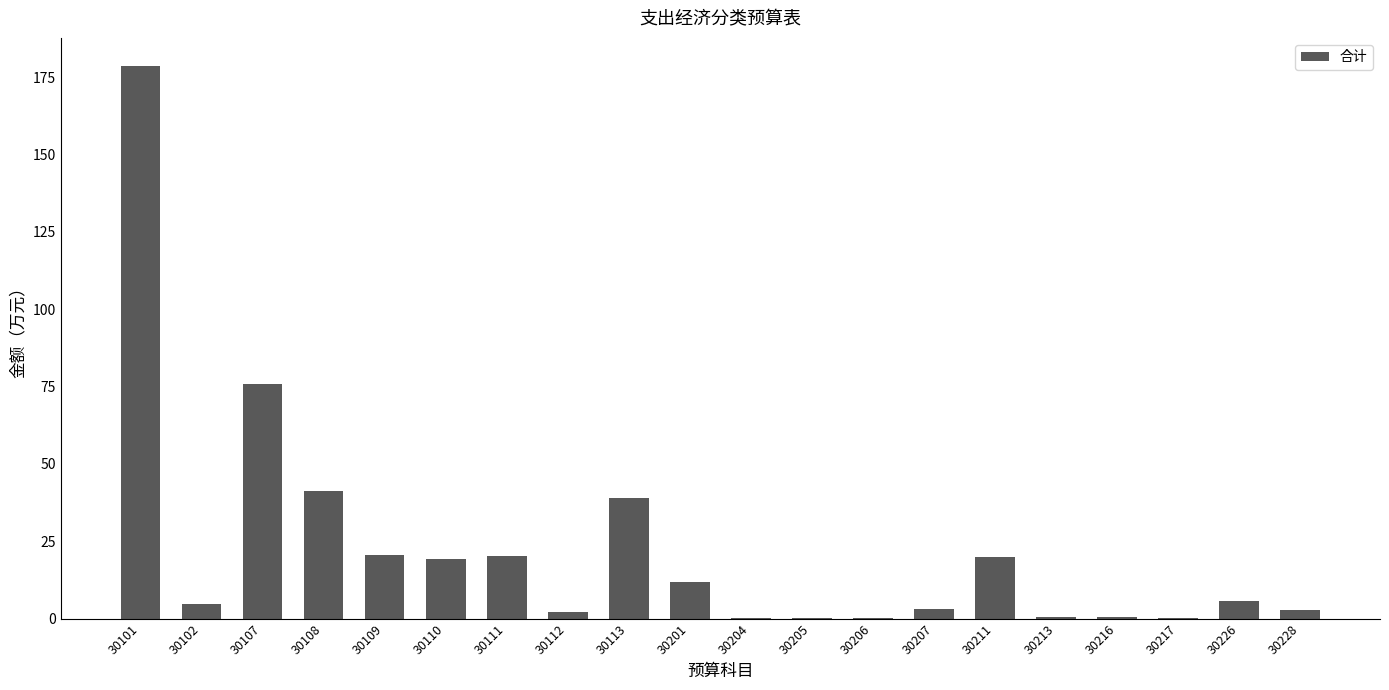

The chart shows a value of 14.8 at 30108. True or false?

False